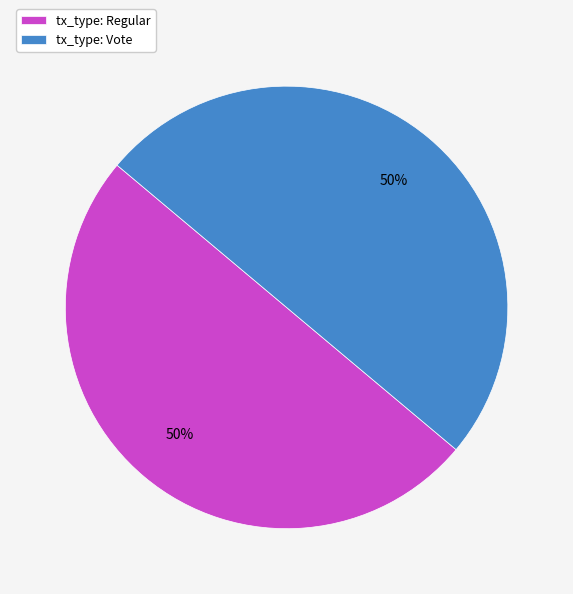

The tx_type: Regular slice represents 50% of the pie. True or false?

True